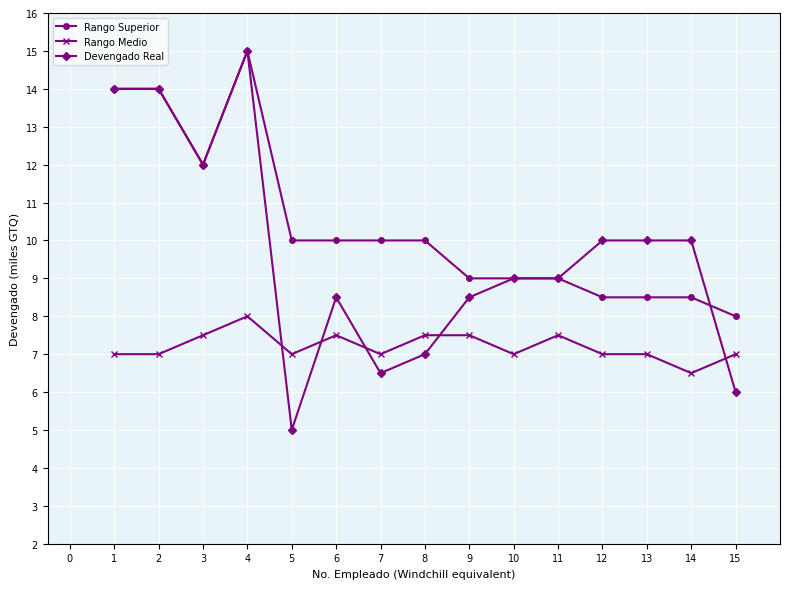

Where is the first local minimum for Rango Superior?

3